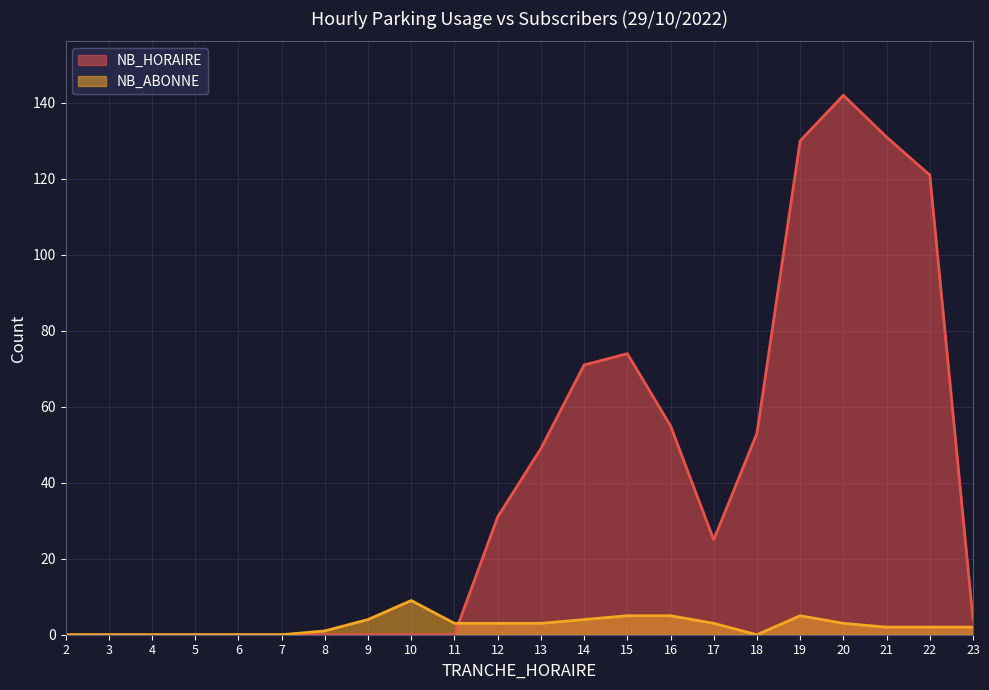

Rank the categories by NB_ABONNE value from highest to lowest.

10, 15, 16, 19, 9, 14, 11, 12, 13, 17, 20, 21, 22, 23, 8, 2, 3, 4, 5, 6, 7, 18